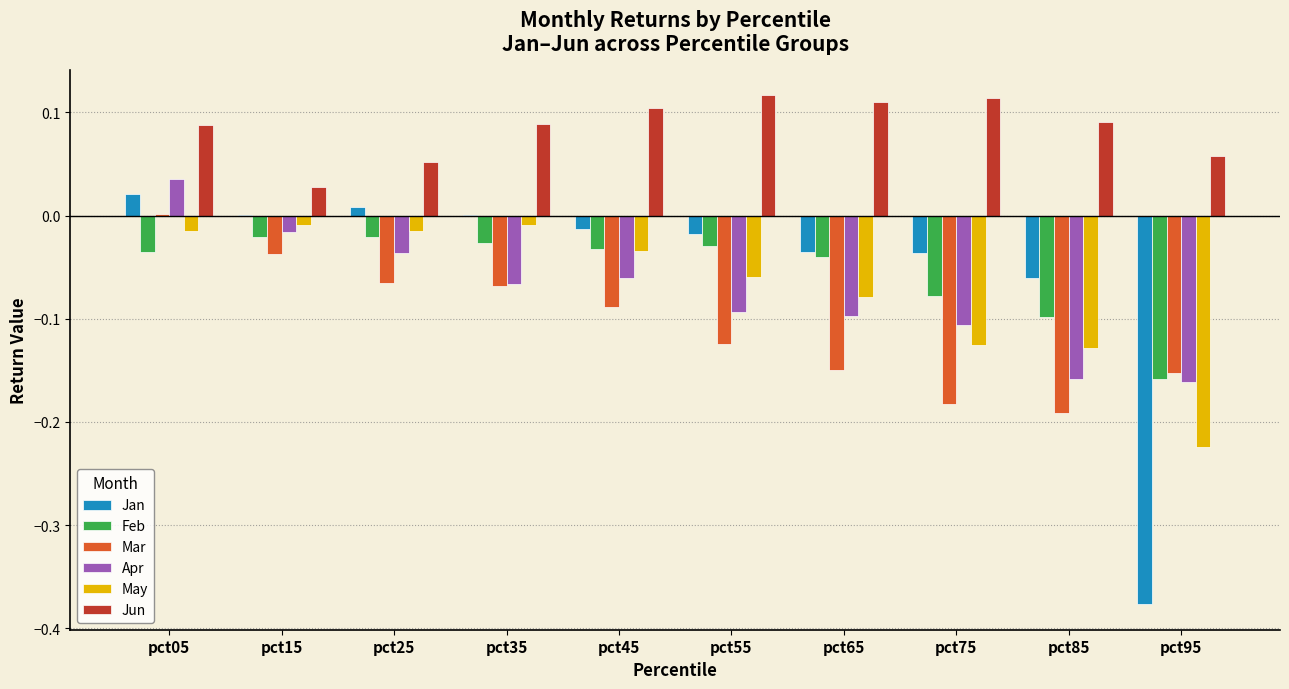

Which series has the largest total across all categories?

Jun